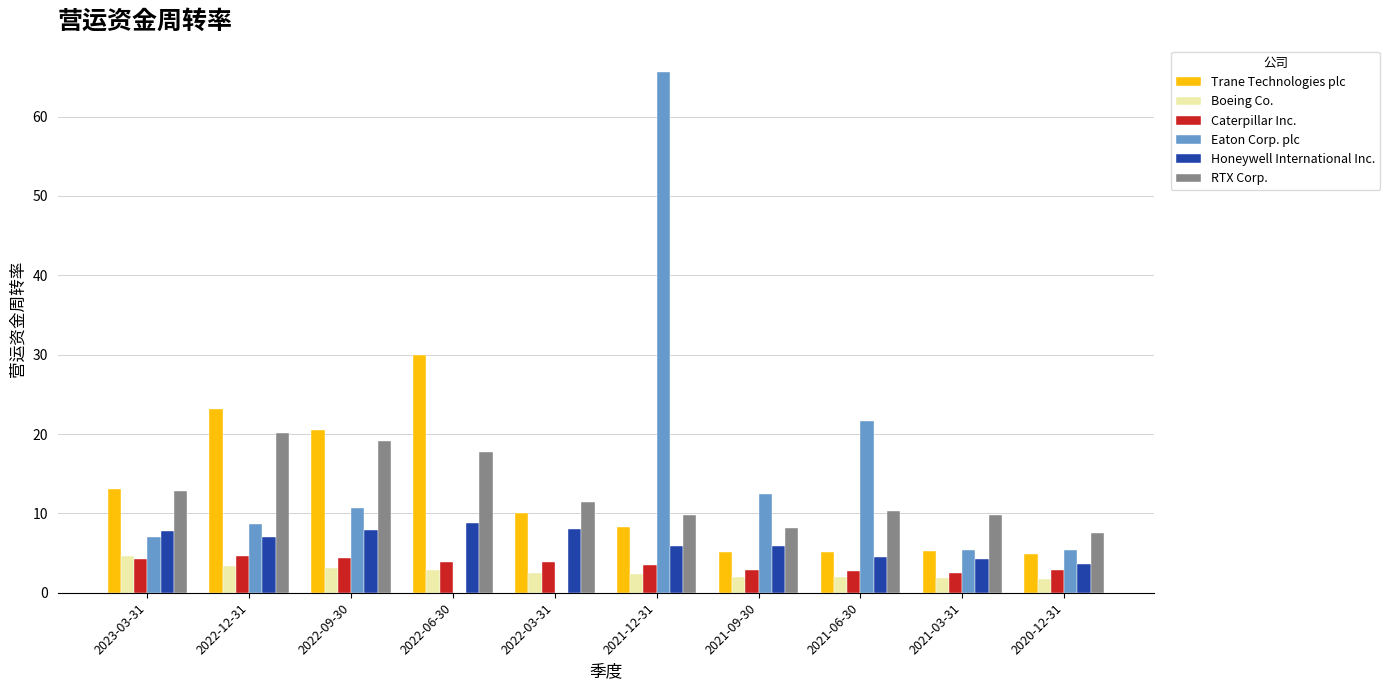

How many distinct data groups are displayed?

6